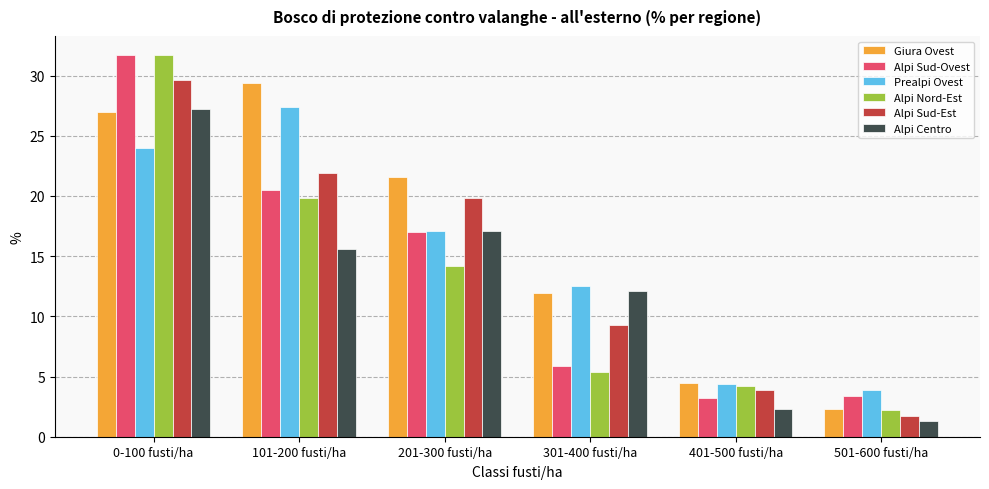

The Alpi Centro series shows 2.3 at 401-500 fusti/ha. True or false?

True